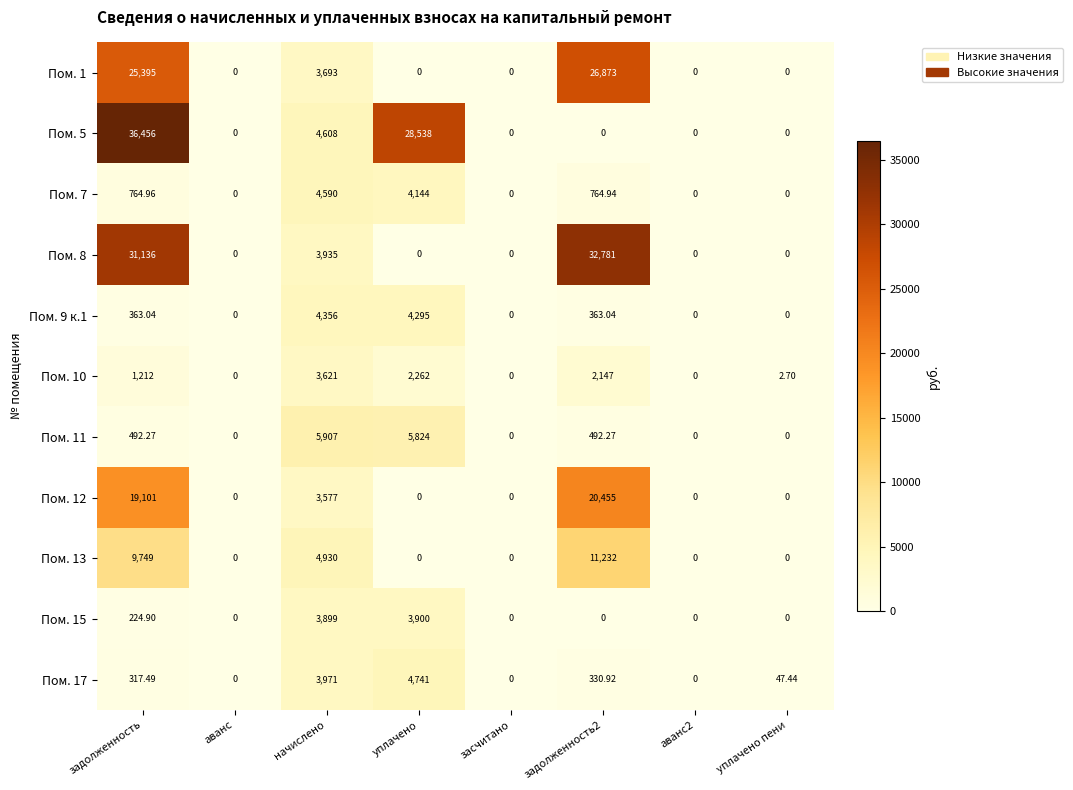

Which series changed the most between аванс and задолженность2?

Пом. 8